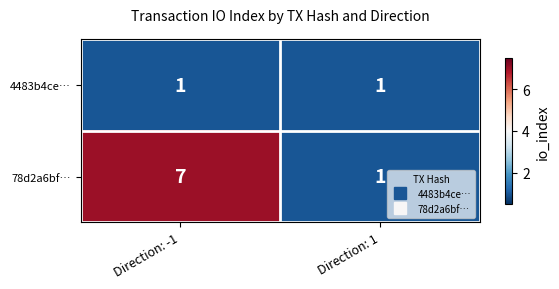

Reading left to right, list all the values displayed in this chart.

4483b4ce…: Direction: -1=1	Direction: 1=1
78d2a6bf…: Direction: -1=7	Direction: 1=1